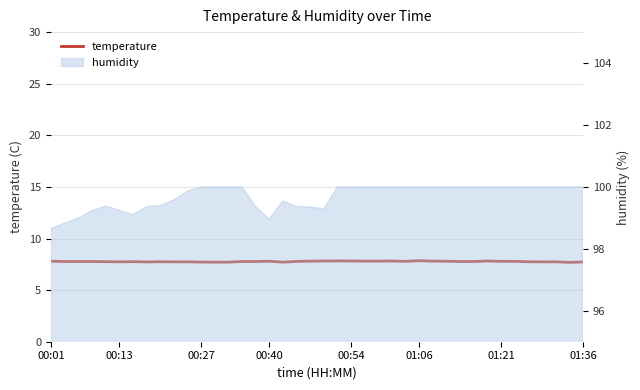

What is the smallest value displayed?

7.7